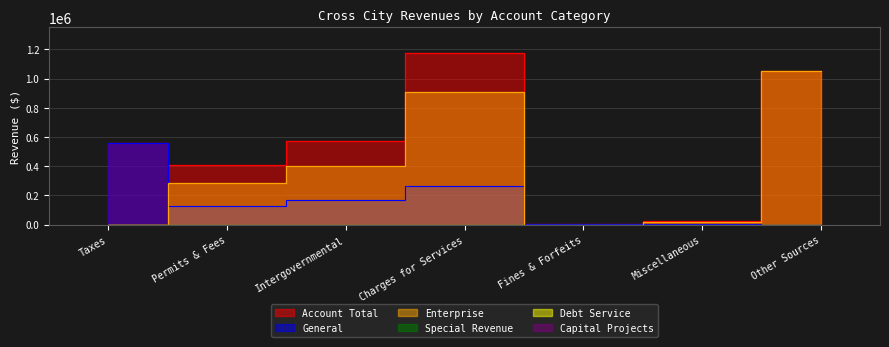

True or false: General and Account Total cross at least once.

False